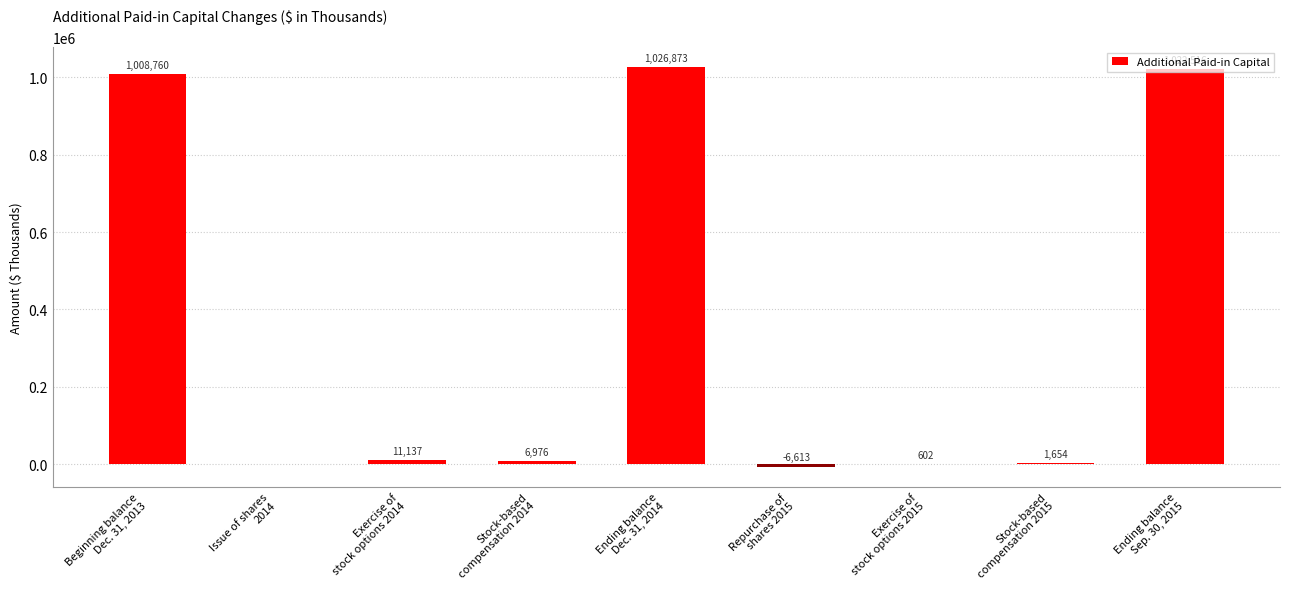

Are the bars horizontal?

No